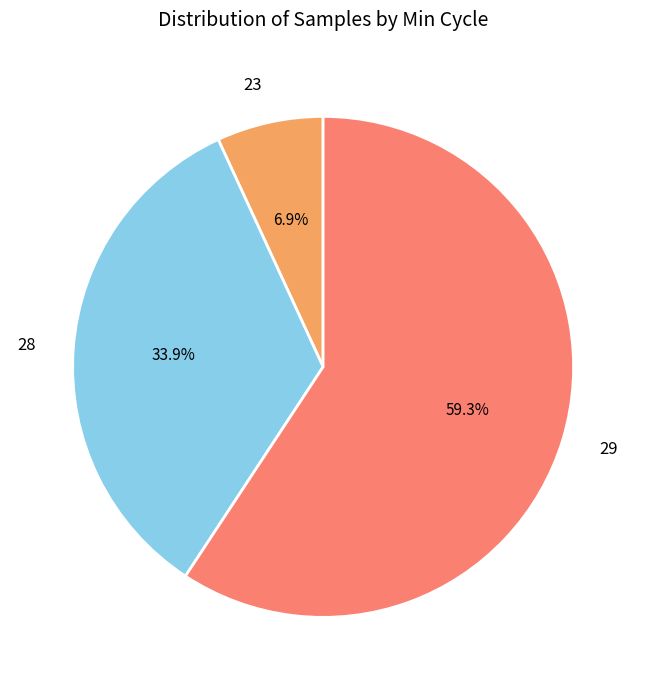

Does 29 account for over 50% of the chart?

Yes